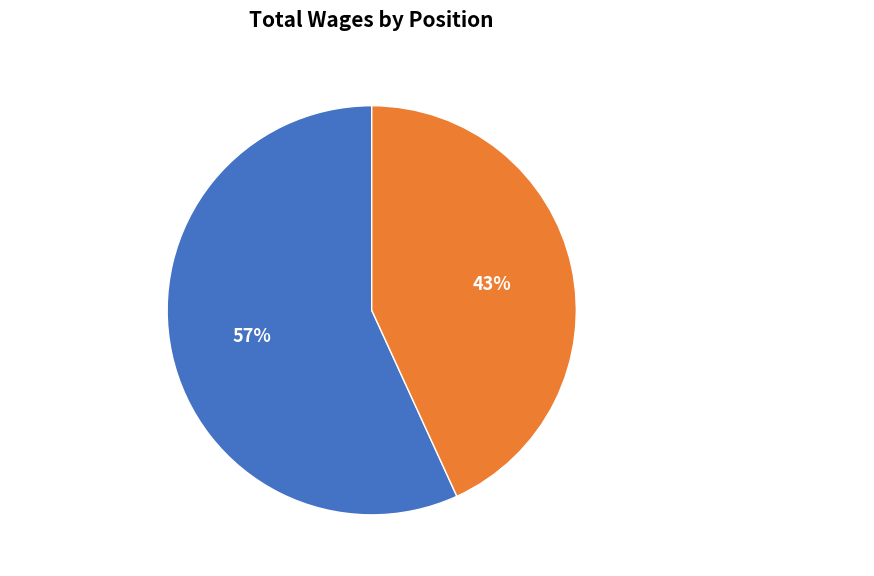

To the nearest percent, what percentage of the pie is Senior Engineer?

57%